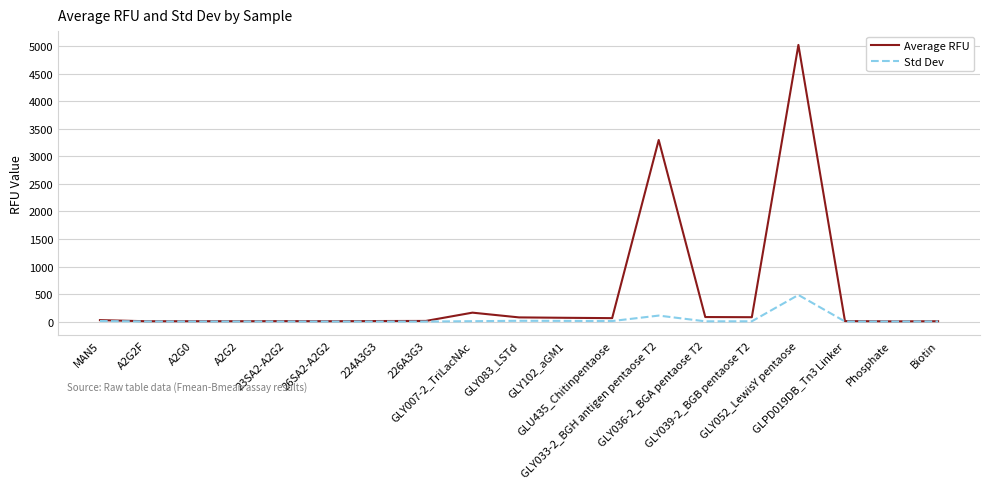

Which category has the highest value in the Average RFU series?

GLY052_LewisY pentaose